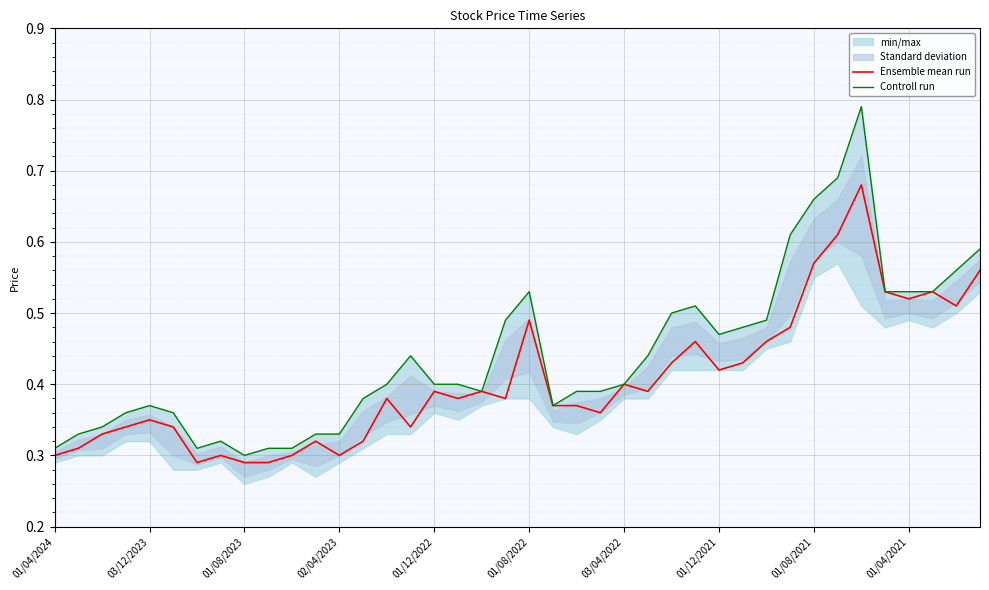

Reading left to right, what are all the values shown in this chart?

Ensemble mean run: 0.3	0.3	0.3	0.3	0.3	0.3	0.3	0.3	0.3	0.3	0.3	0.3	0.3	0.3	0.4	0.3	0.4	0.4	0.4	0.4	0.5	0.4	0.4	0.4	0.4	0.4	0.4	0.5	0.4	0.4	0.5	0.5	0.6	0.6	0.7	0.5	0.5	0.5	0.5	0.6
Controll run: 0.3	0.3	0.3	0.4	0.4	0.4	0.3	0.3	0.3	0.3	0.3	0.3	0.3	0.4	0.4	0.4	0.4	0.4	0.4	0.5	0.5	0.4	0.4	0.4	0.4	0.4	0.5	0.5	0.5	0.5	0.5	0.6	0.7	0.7	0.8	0.5	0.5	0.5	0.6	0.6